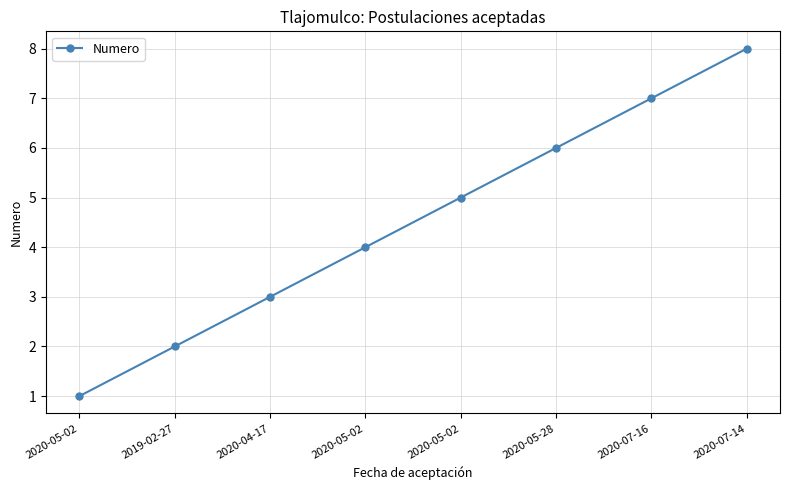

What is the approximate value at 2020-07-14?

8